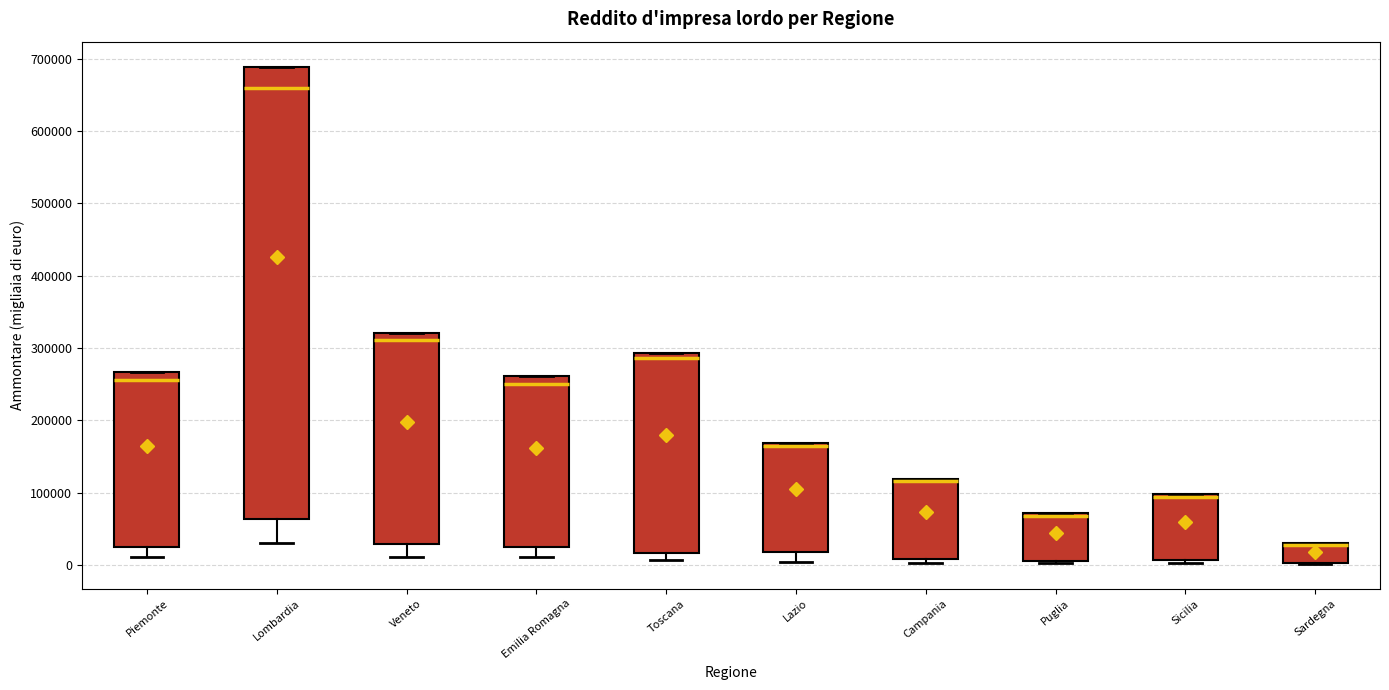

Where is the lower edge of the box for Puglia on the y-axis? The values are not printed on the chart, so give them approximately, as read against the axis.

10000